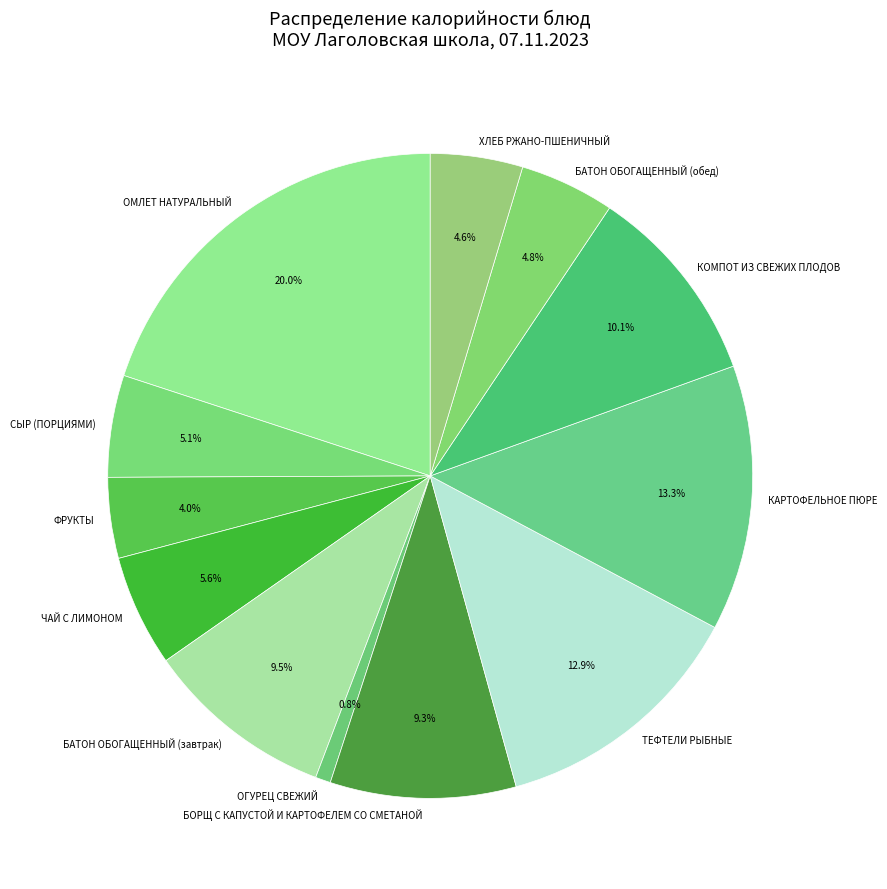

What is the smallest slice in the pie chart?

ОГУРЕЦ СВЕЖИЙ